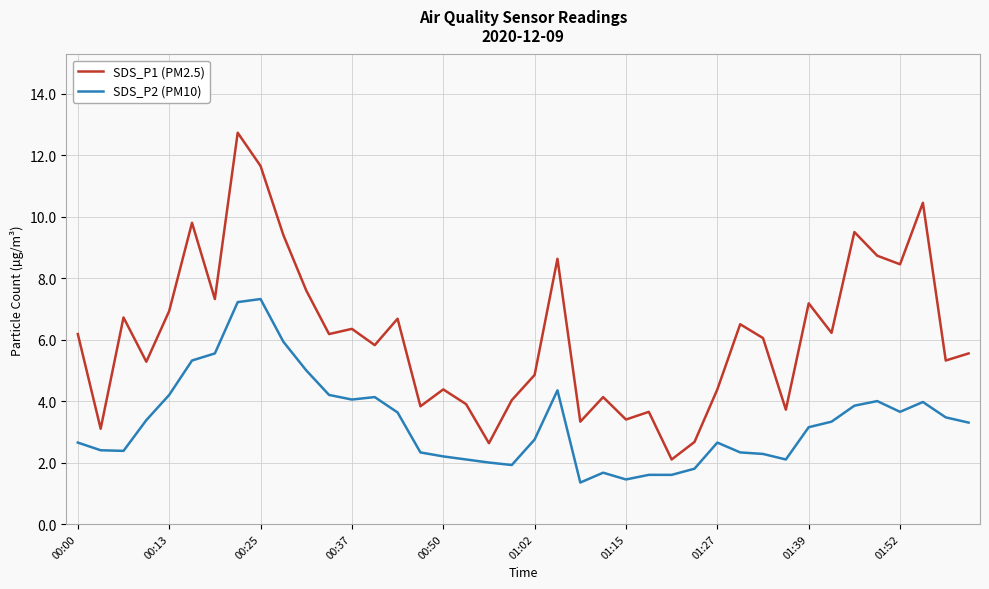

How many lines are shown in the chart?

2